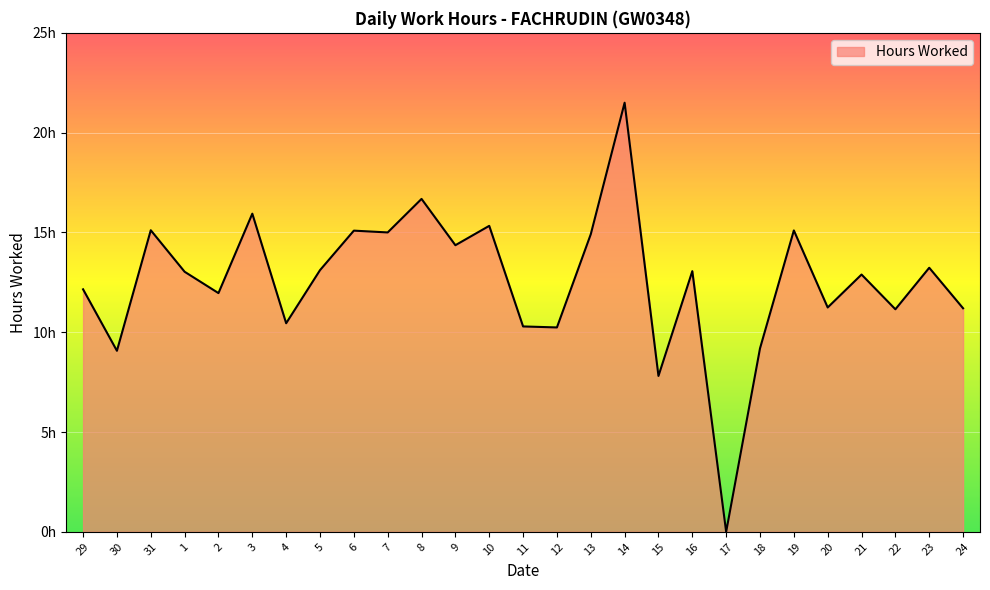

Reading left to right, extract all data points from this chart.

29=12.2	30=9.1	31=15.1	1=13.0	2=12.0	3=15.9	4=10.4	5=13.1	6=15.1	7=15.0	8=16.7	9=14.4	10=15.3	11=10.3	12=10.2	13=14.9	14=21.5	15=7.8	16=13.1	17=0.0	18=9.2	19=15.1	20=11.2	21=12.9	22=11.2	23=13.2	24=11.2